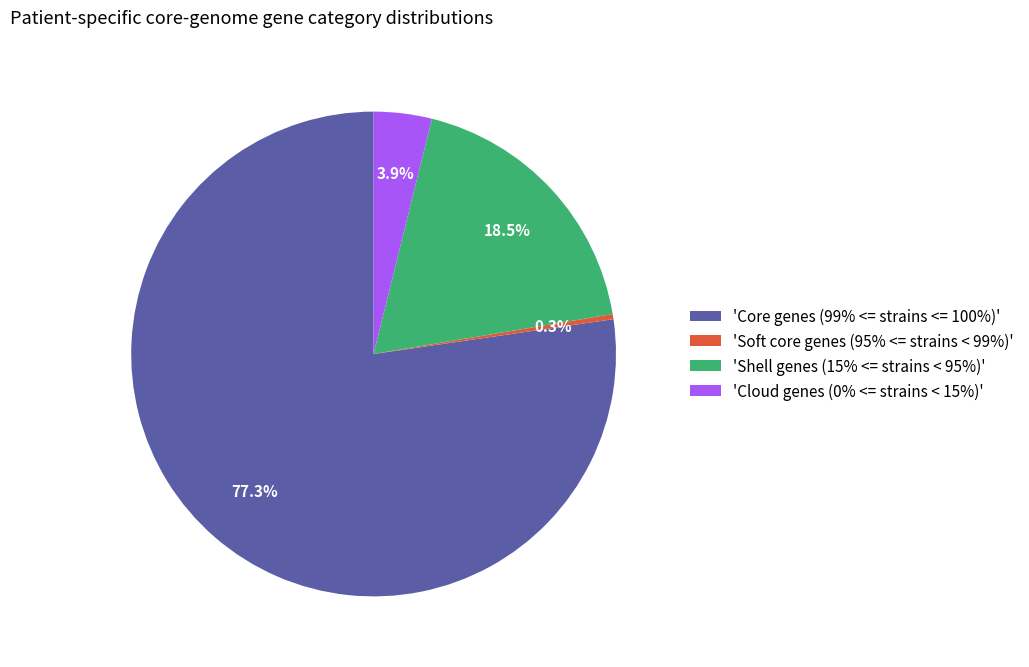

Which slice is the smallest?

'Soft core genes (95% <= strains < 99%)'